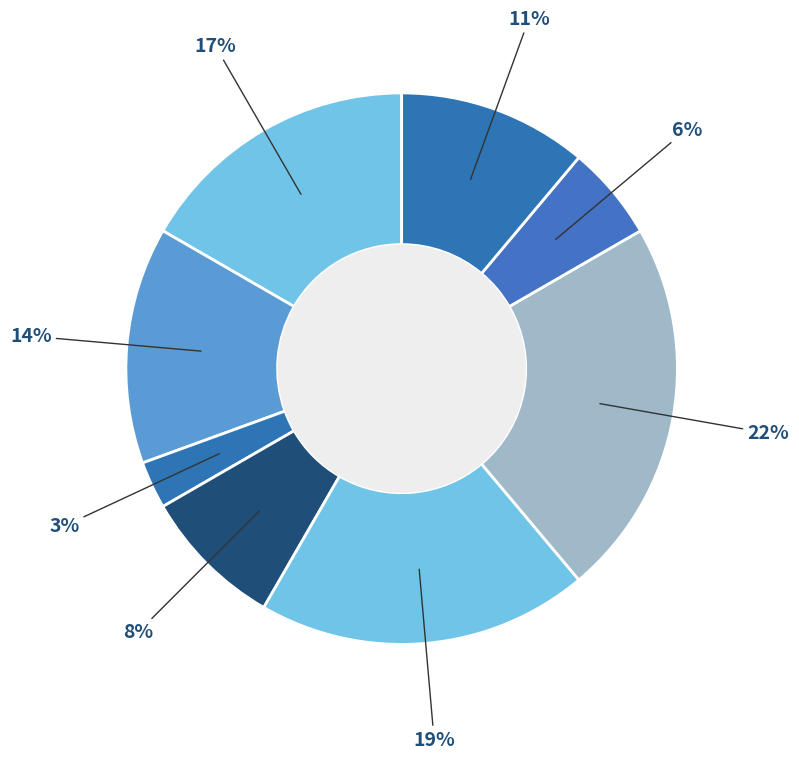

How many segments does this pie chart have?

8